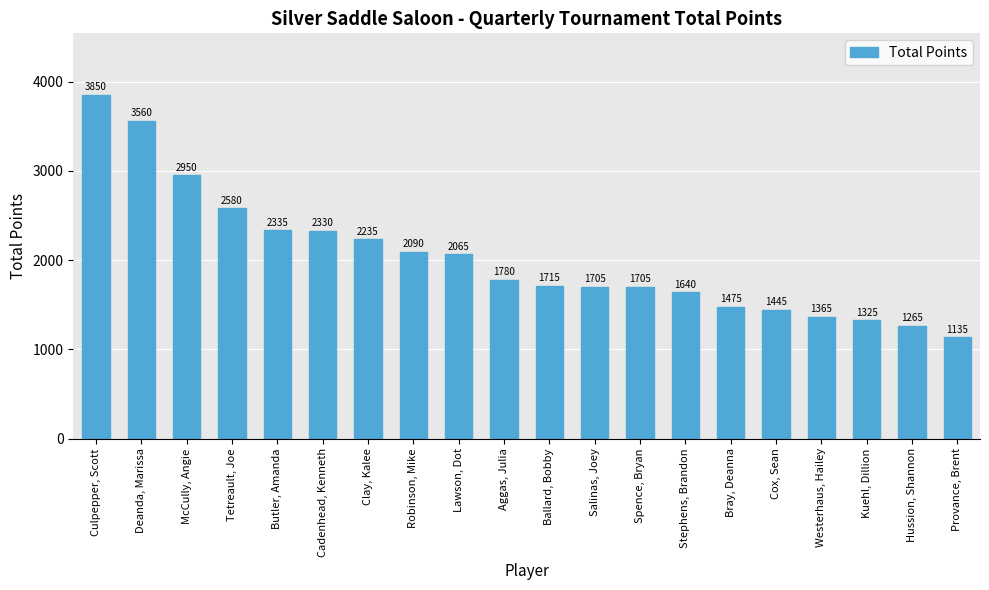

Count the number of categories in the chart.

20